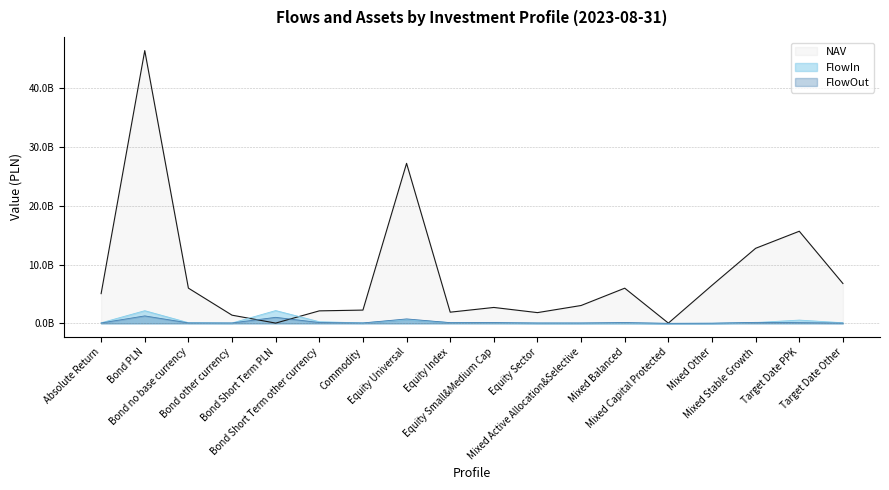

What is the difference between the second highest and minimum values in the NAV series?

27149111774.0